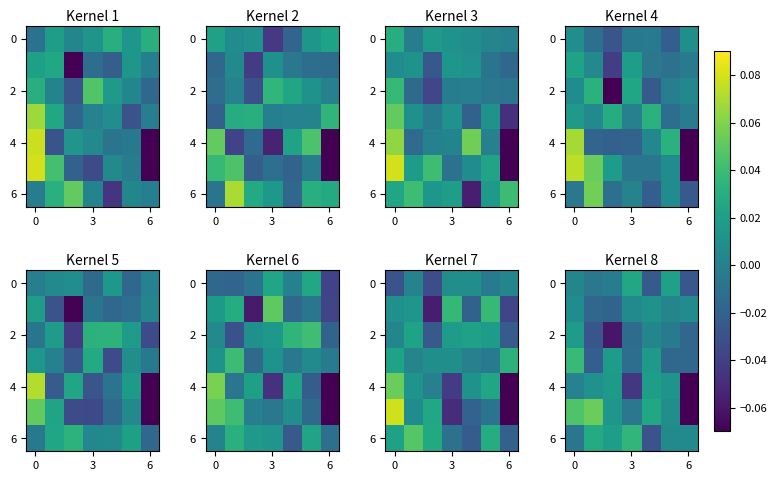

Which has a higher value, 4 or 5?

5